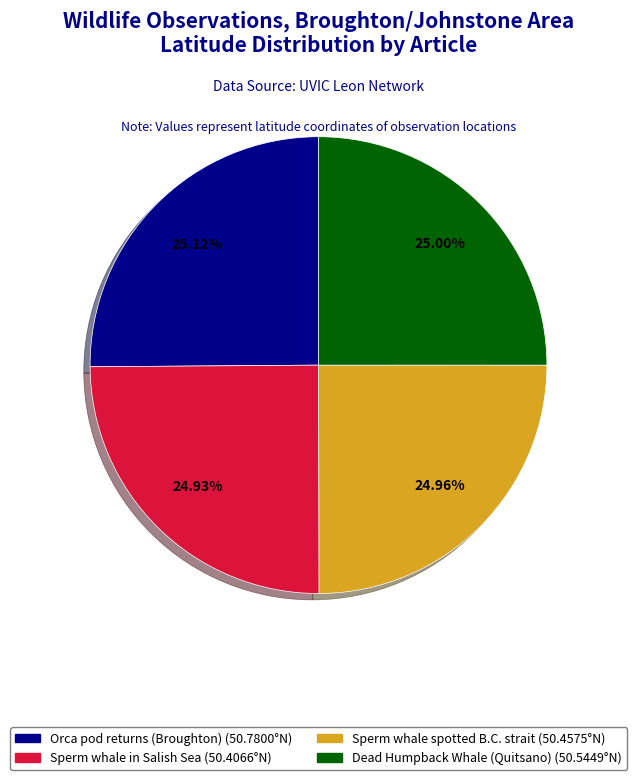

What is the ratio of the value at Orca pod returns (Broughton) to the value at Sperm whale spotted B.C. strait?

1.0